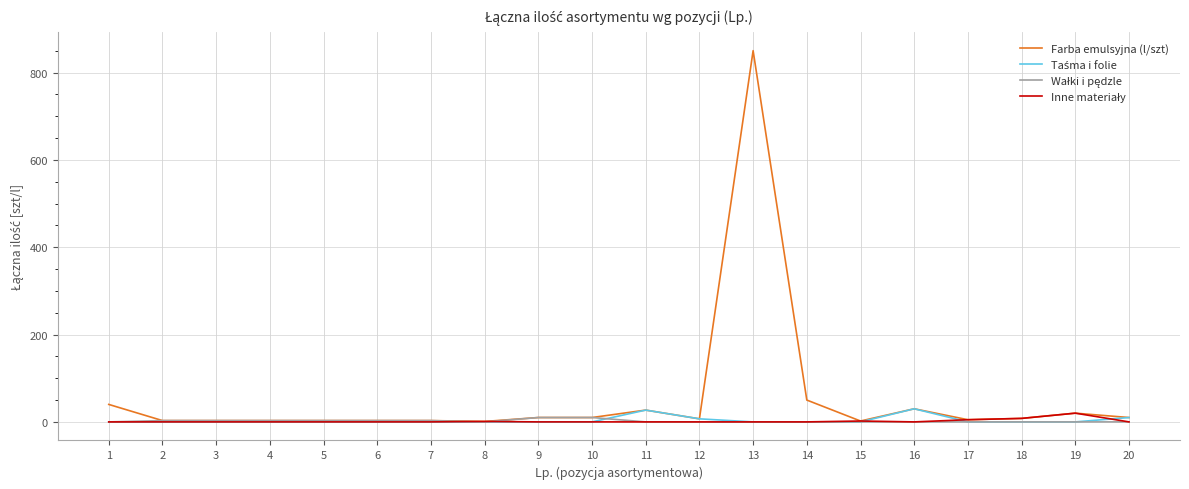

Which series has the largest range (max minus min)?

Farba emulsyjna (l/szt)